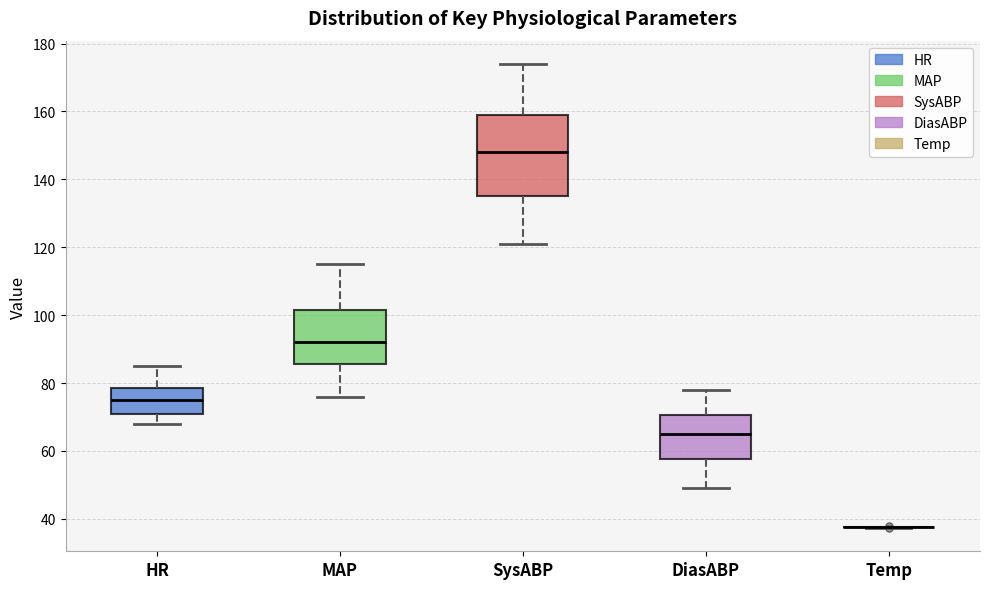

Reading left to right, read every box against the y-axis: the position of its median line, the range the box covers, and the ends of its whiskers. The values are not printed on the chart, so give them approximately, as read against the axis.

HR: median 76, box 72 to 78, whiskers 68 to 86
MAP: median 92, box 86 to 102, whiskers 76 to 116
SysABP: median 148, box 136 to 160, whiskers 122 to 174
DiasABP: median 66, box 58 to 70, whiskers 50 to 78
Temp: box collapsed to a line at 38, whiskers 38 to 38